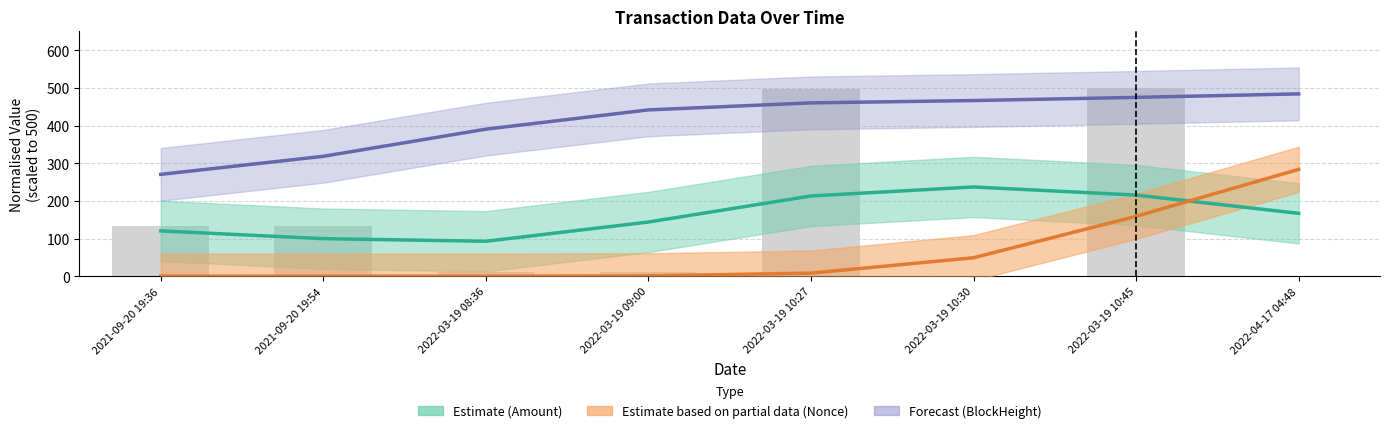

At which label is Amount (bar) closest to 250?

2021-09-20 19:36